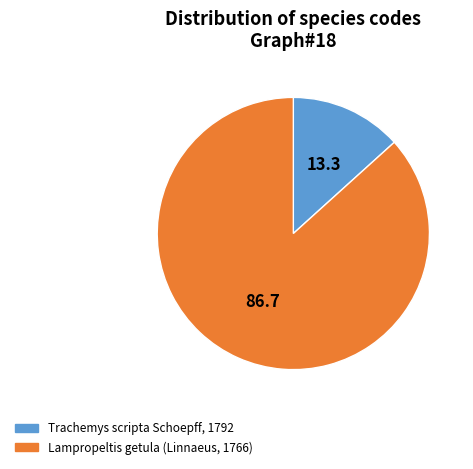

Which slice is the smallest?

Trachemys scripta Schoepff, 1792